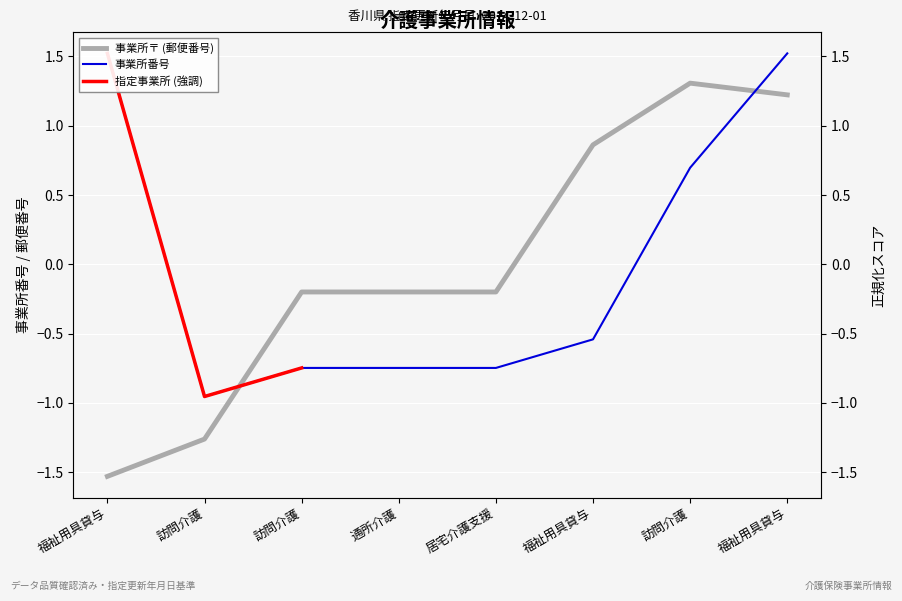

What is the maximum value for 事業所番号?

1.5